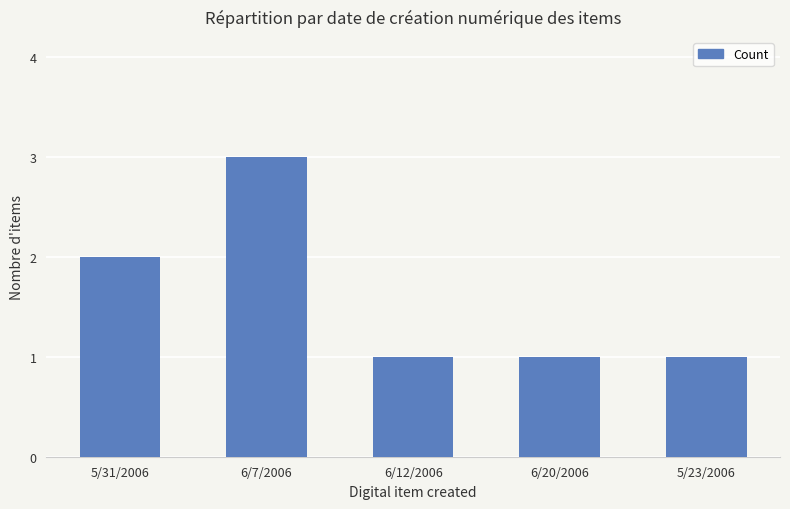

Reading left to right, transcribe all the data shown in this chart.

2	3	1	1	1